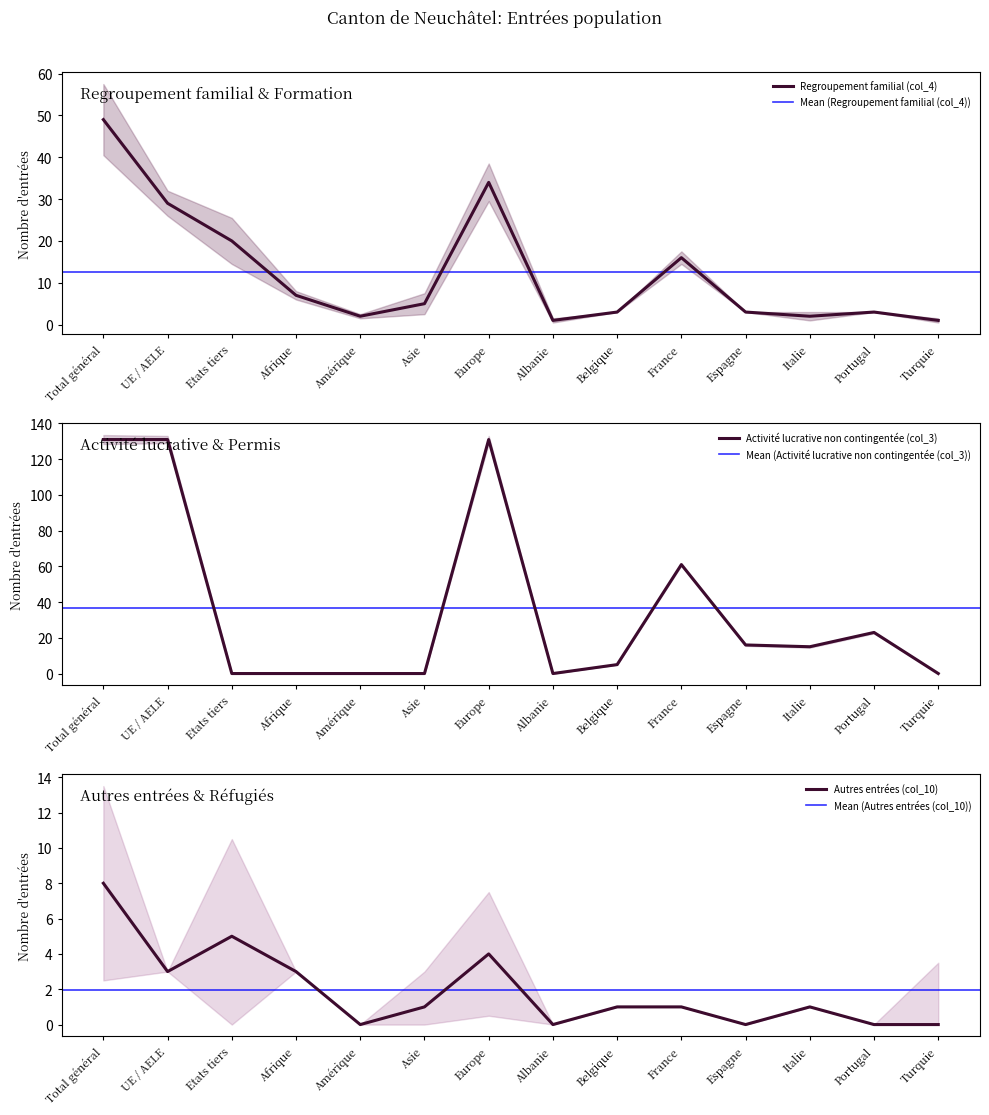

How many times do Regroupement familial (col_4) and Activité lucrative non contingentée (col_3) cross each other?

5